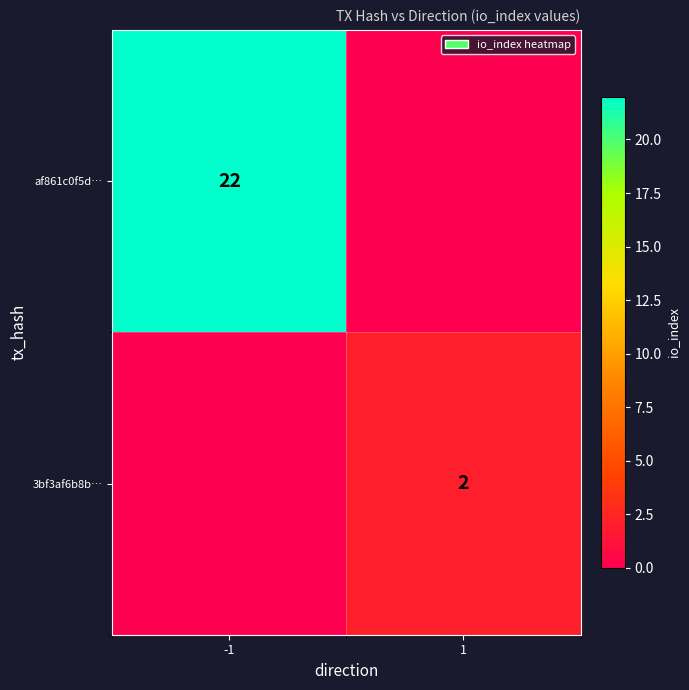

True or false: 3bf3af6b8b… has a value of 1 at 1.

False